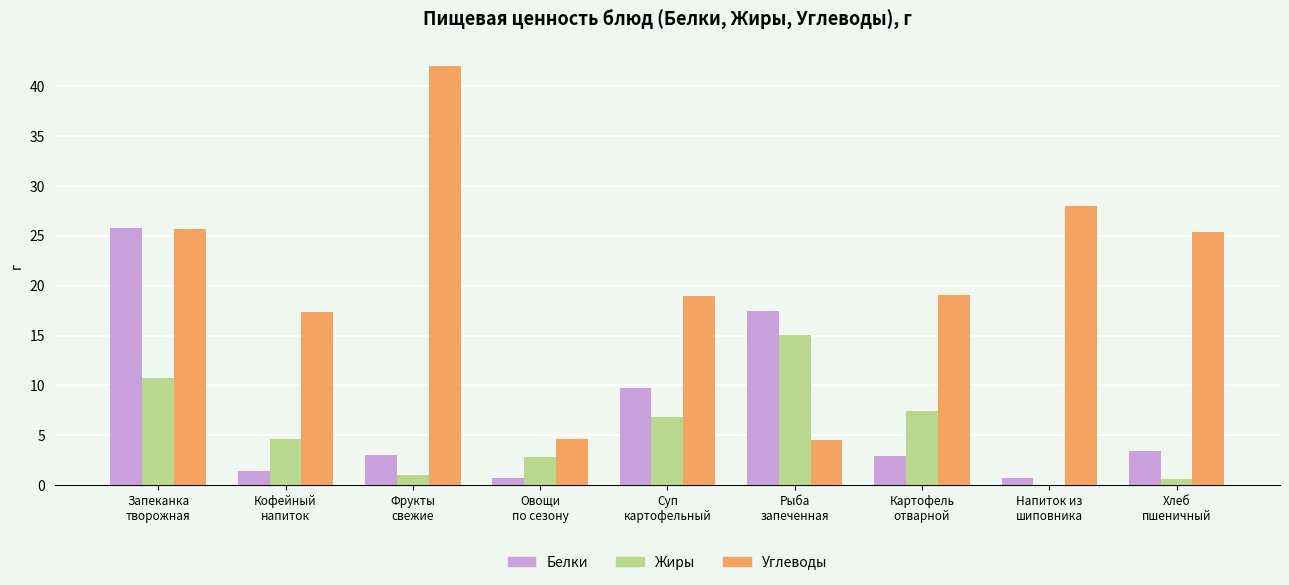

What are all the series names shown in the legend?

Белки, Жиры, Углеводы